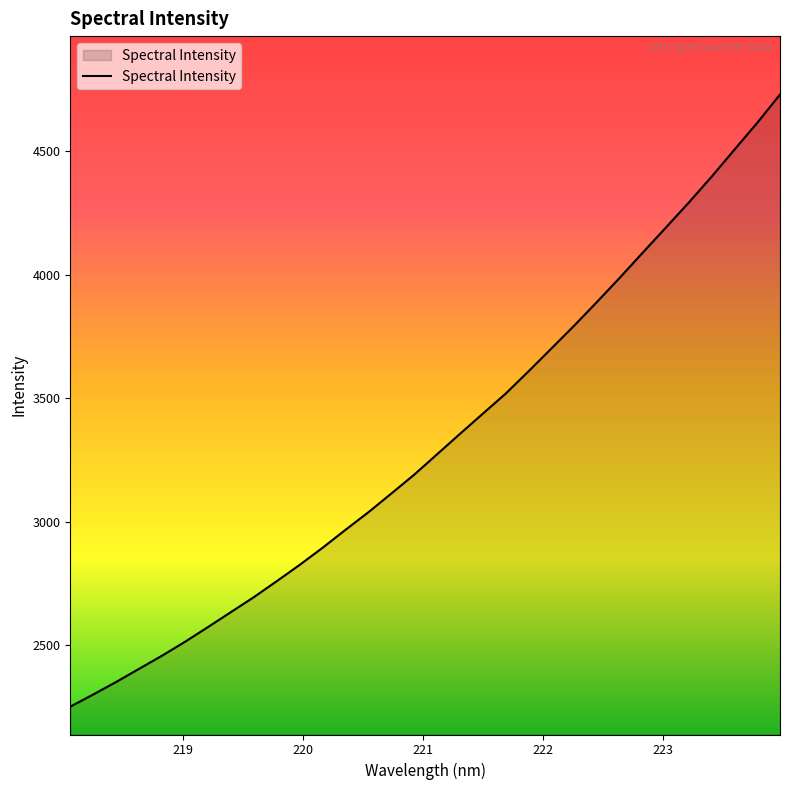

What is the difference between the maximum and minimum values?

2476.8